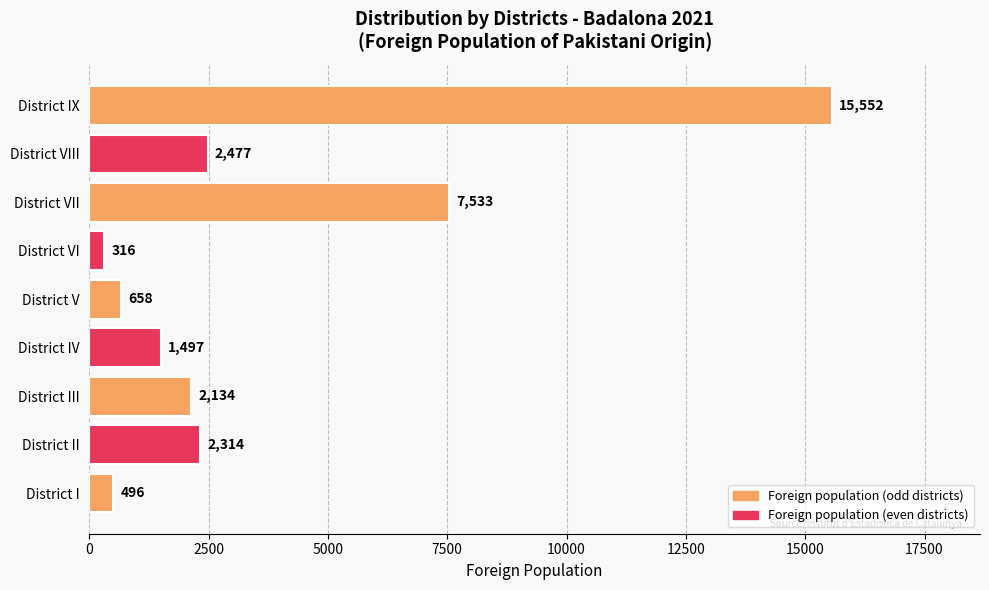

Between District IV and District VI, which is larger?

District IV